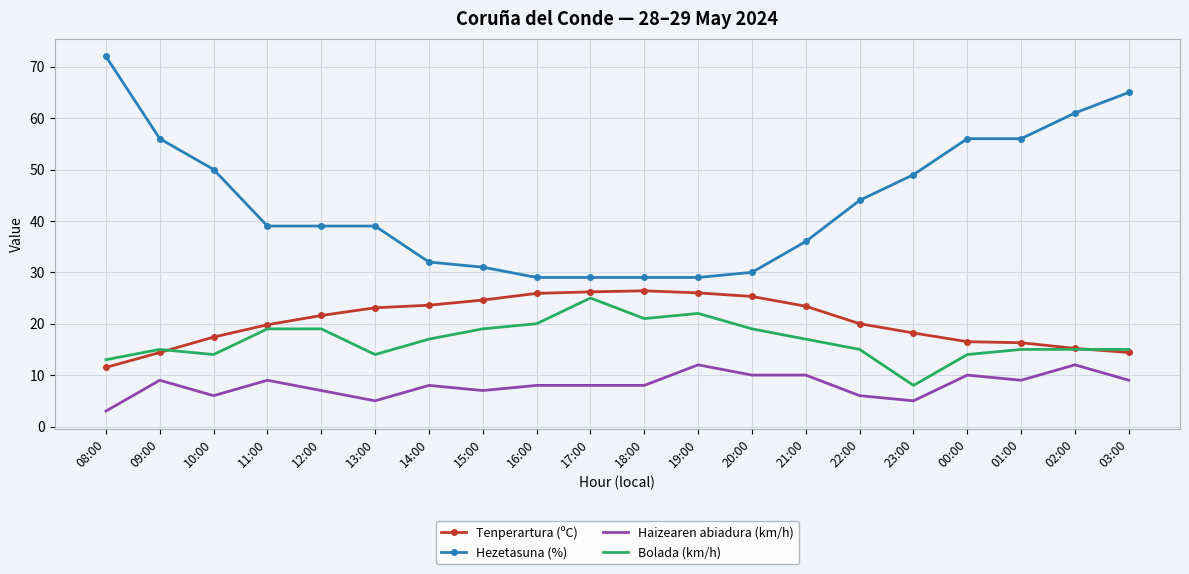

What is the total value across all series at 09:00?

94.4